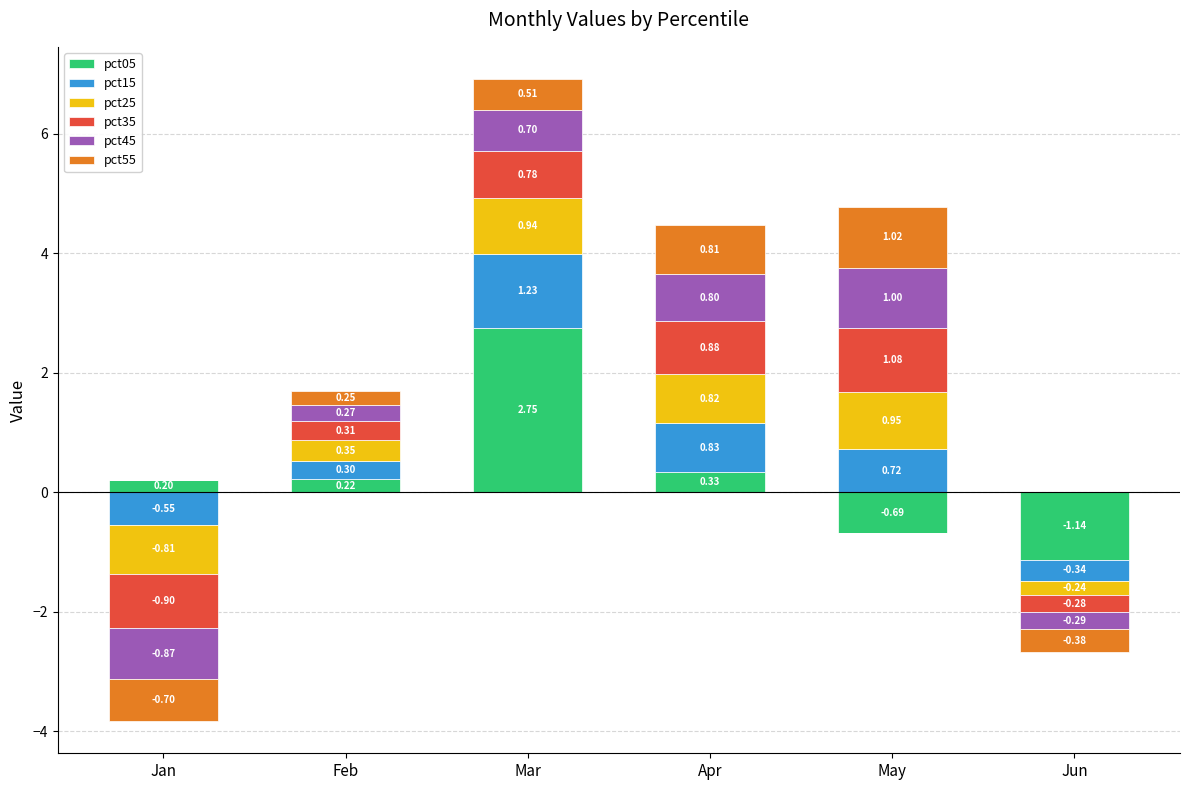

How many groups of bars are there?

6